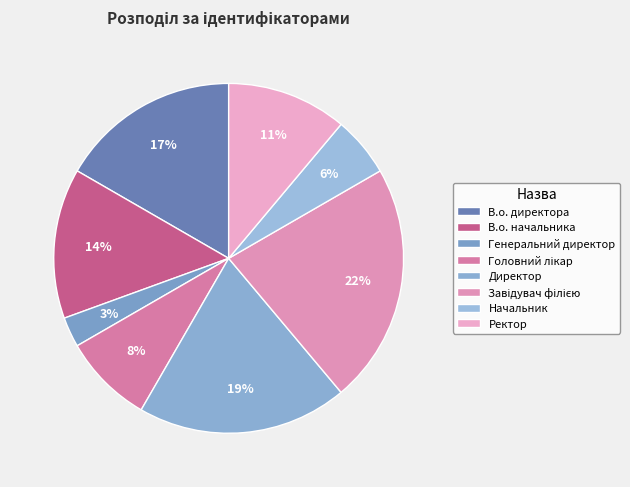

To the nearest percent, what is the difference between the largest and smallest slice percentages?

19%